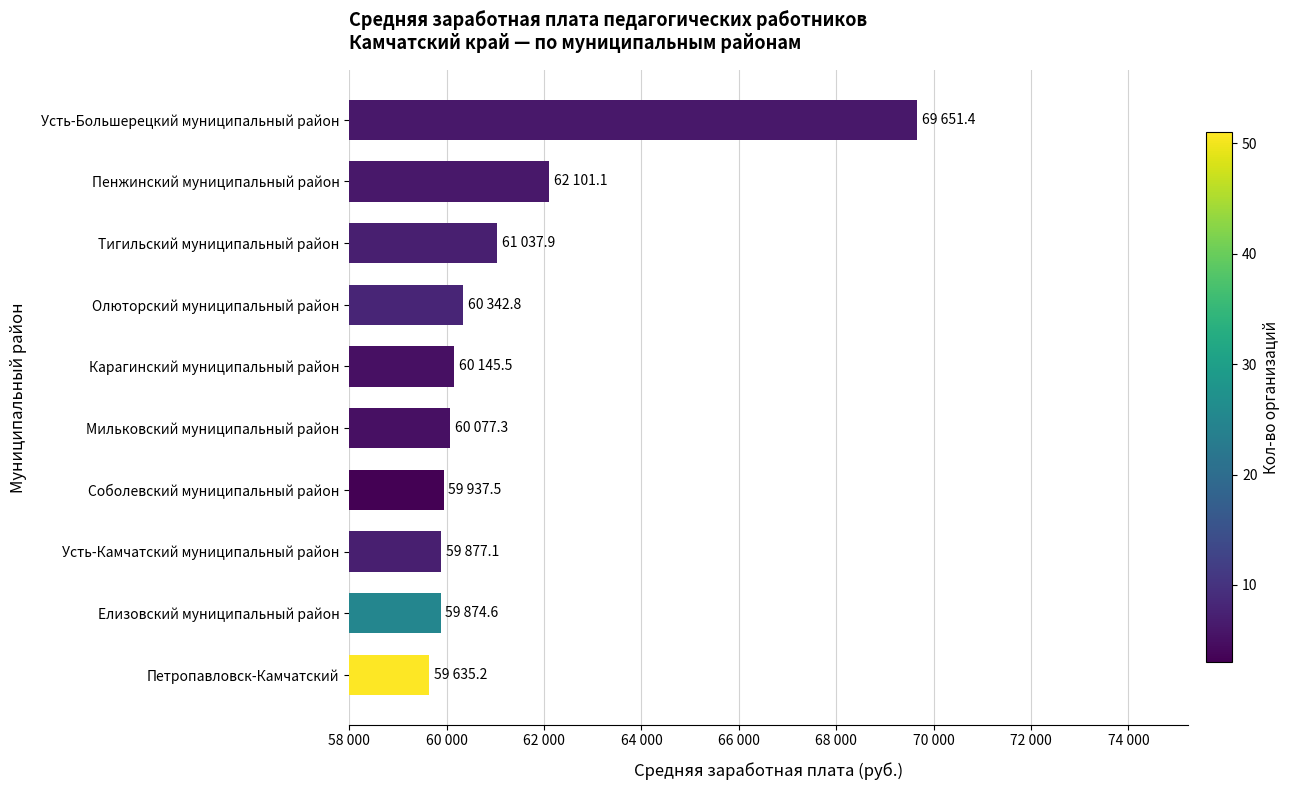

Does the chart contain any negative values?

No